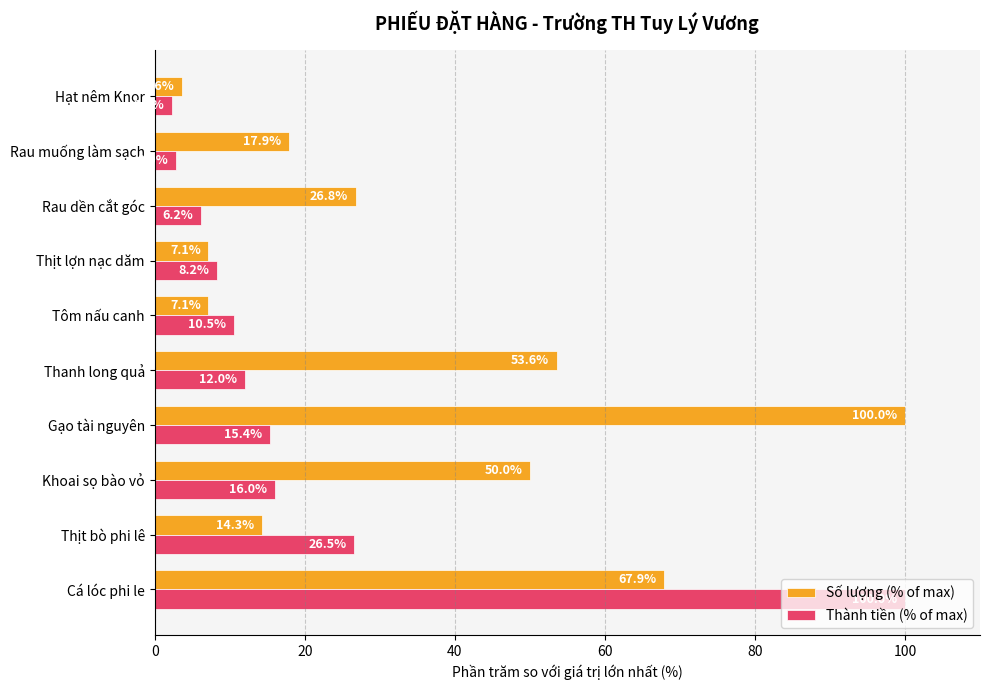

Rank the series at Rau dền cắt góc from highest to lowest value.

Số lượng (% of max), Thành tiền (% of max)